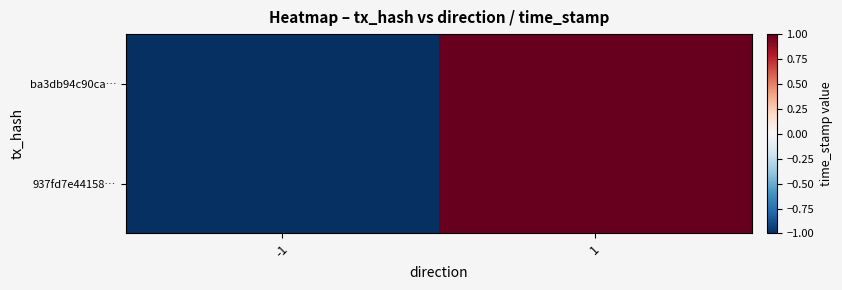

At which category is the sum across all series the highest?

1